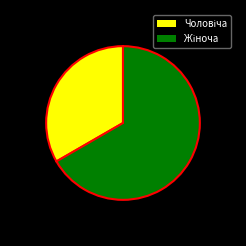

Does any single category account for the majority?

Yes